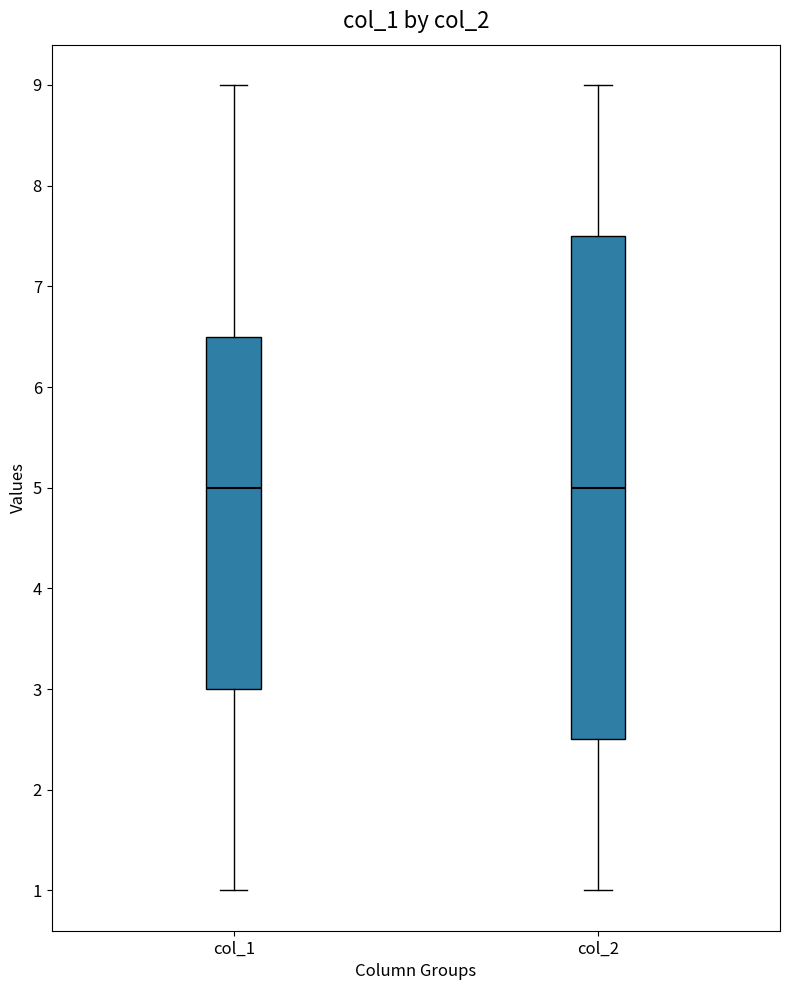

Reading left to right, transcribe this box plot: for each box, give where its median line is, the range the box spans, and where its two whiskers end, as read against the y-axis. The values are not printed on the chart, so give them approximately, as read against the axis.

col_1: median 5.0, box 3.0 to 6.5, whiskers 1.0 to 9.0
col_2: median 5.0, box 2.5 to 7.5, whiskers 1.0 to 9.0